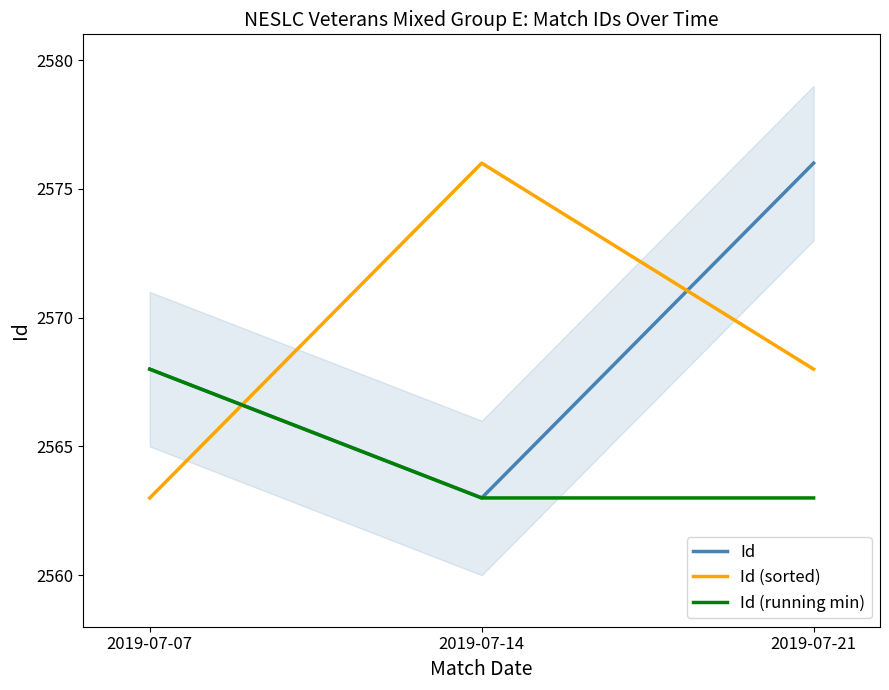

What is the average value of the Id (sorted) series?

2569